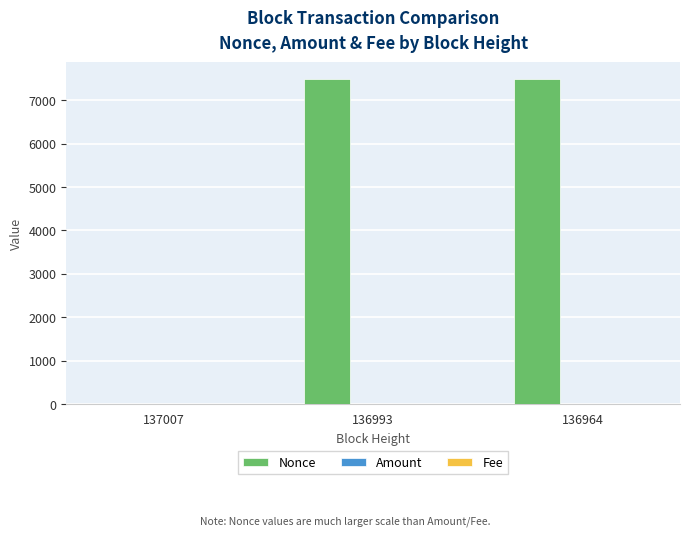

Is it true that Nonce equals 7482.0 at 136964?

True